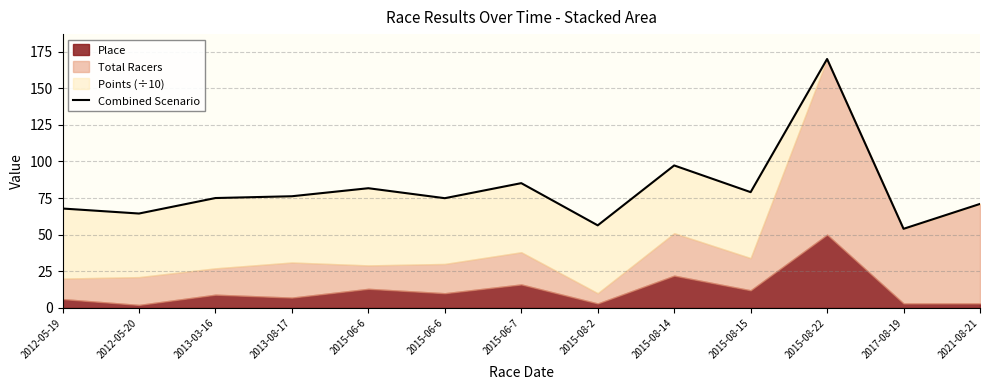

What is the minimum value shown in the chart?

54.0